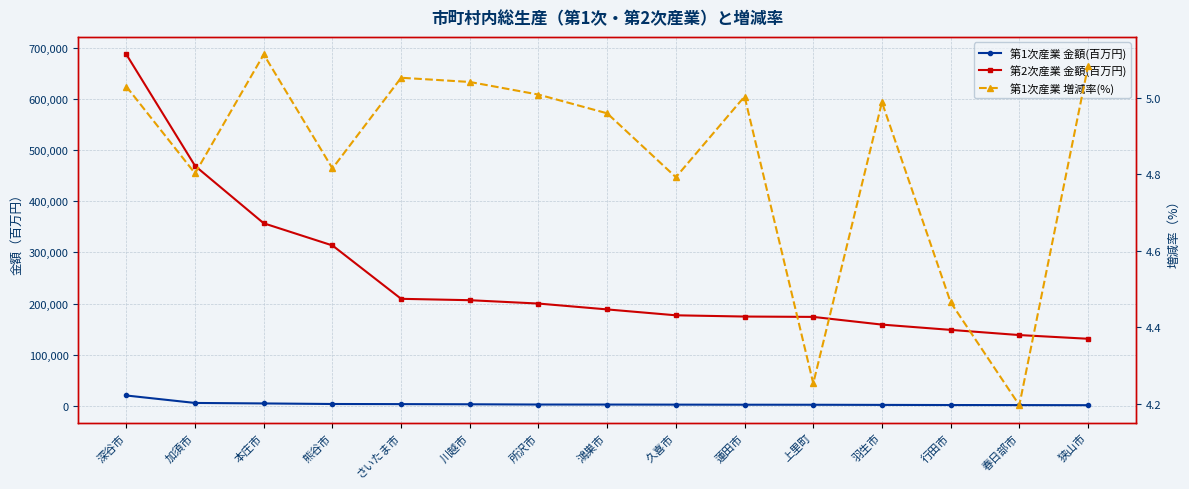

At how many categories does at least one series exceed 423352?

2